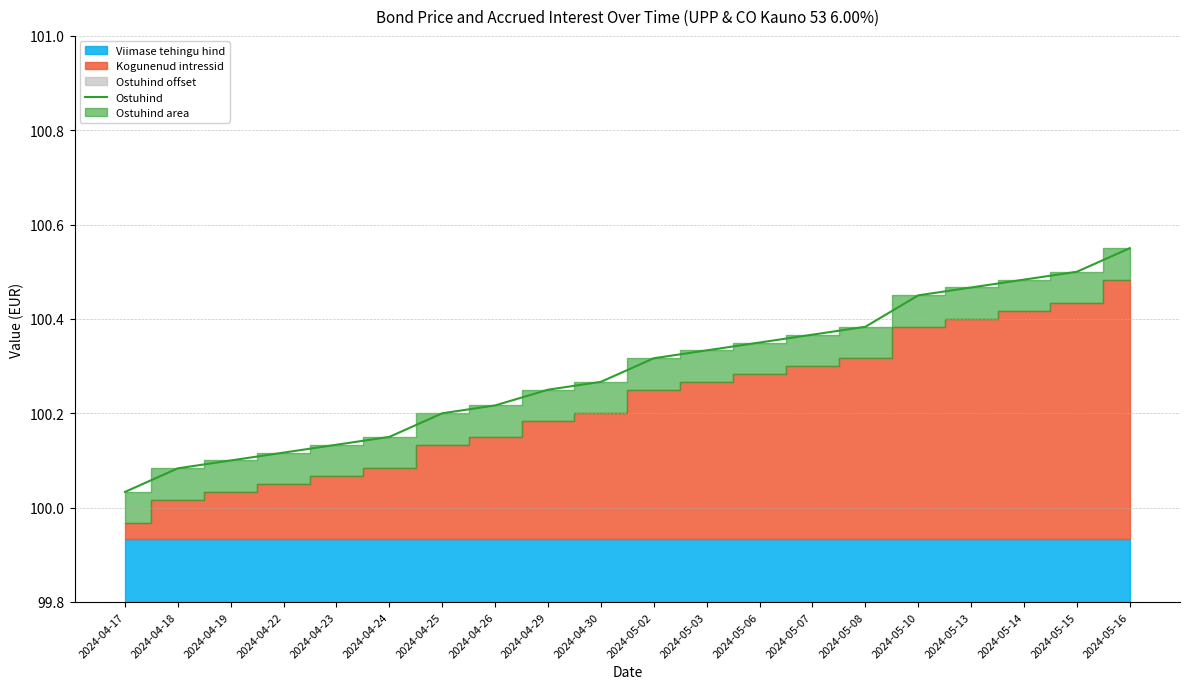

List the labels in order of value, smallest first.

2024-04-17, 2024-04-18, 2024-04-19, 2024-04-22, 2024-04-23, 2024-04-24, 2024-04-25, 2024-04-26, 2024-04-29, 2024-04-30, 2024-05-02, 2024-05-03, 2024-05-06, 2024-05-07, 2024-05-08, 2024-05-10, 2024-05-13, 2024-05-14, 2024-05-15, 2024-05-16